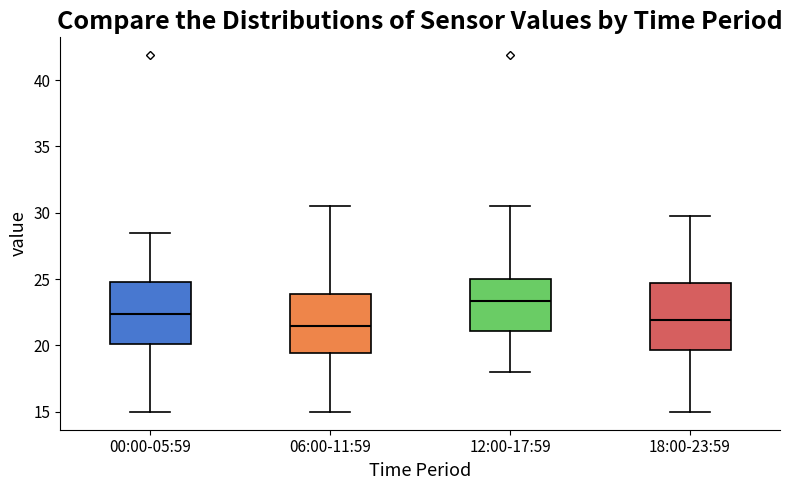

Reading left to right, transcribe this box plot: for each box, give where its median line is, the range the box spans, and where its two whiskers end, as read against the y-axis. The values are not printed on the chart, so give them approximately, as read against the axis.

00:00-05:59: median 22.5, box 20.0 to 25.0, whiskers 15.0 to 28.5
06:00-11:59: median 21.5, box 19.5 to 24.0, whiskers 15.0 to 30.5
12:00-17:59: median 23.5, box 21.0 to 25.0, whiskers 18.0 to 30.5
18:00-23:59: median 22.0, box 19.5 to 24.5, whiskers 15.0 to 30.0